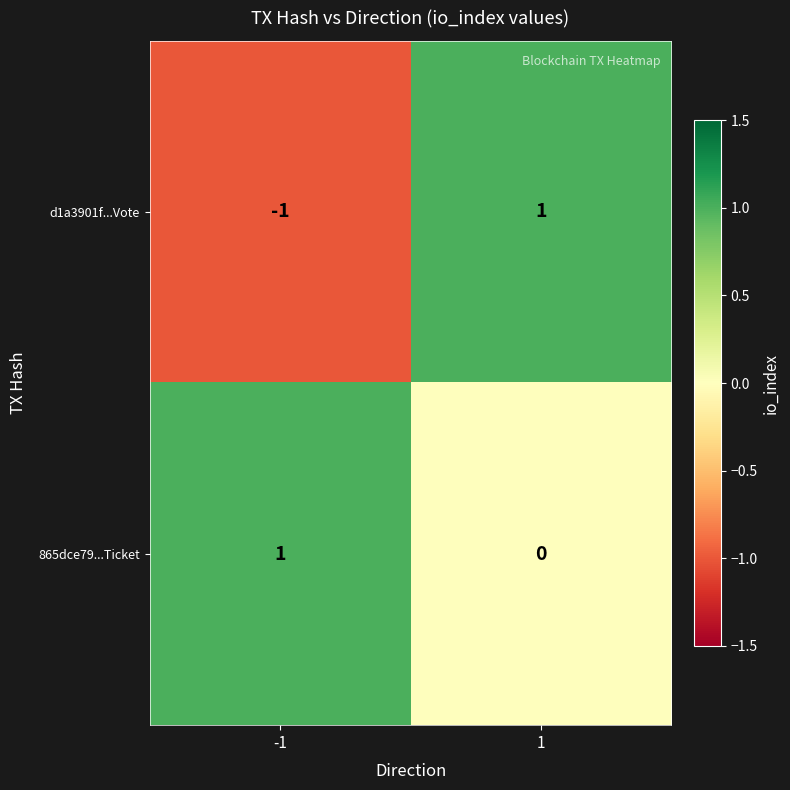

Reading left to right, extract all data points from this chart.

d1a3901f...Vote: -1	1
865dce79...Ticket: 1	0